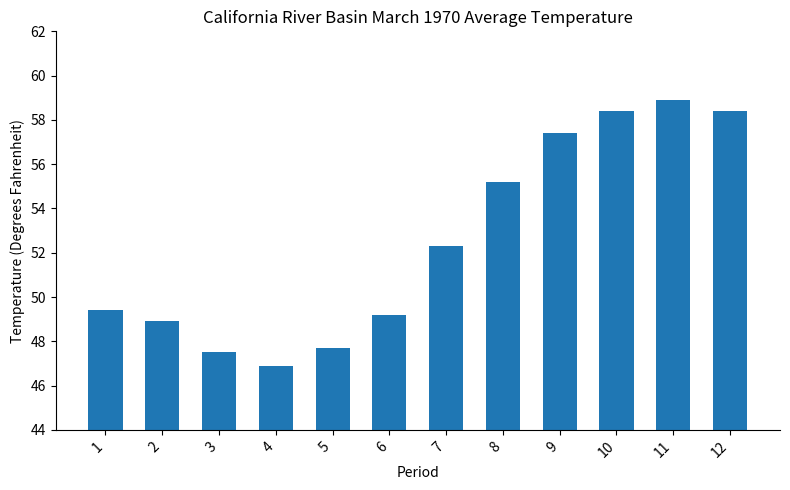

What is the difference between the values at 1 and 4?

2.5